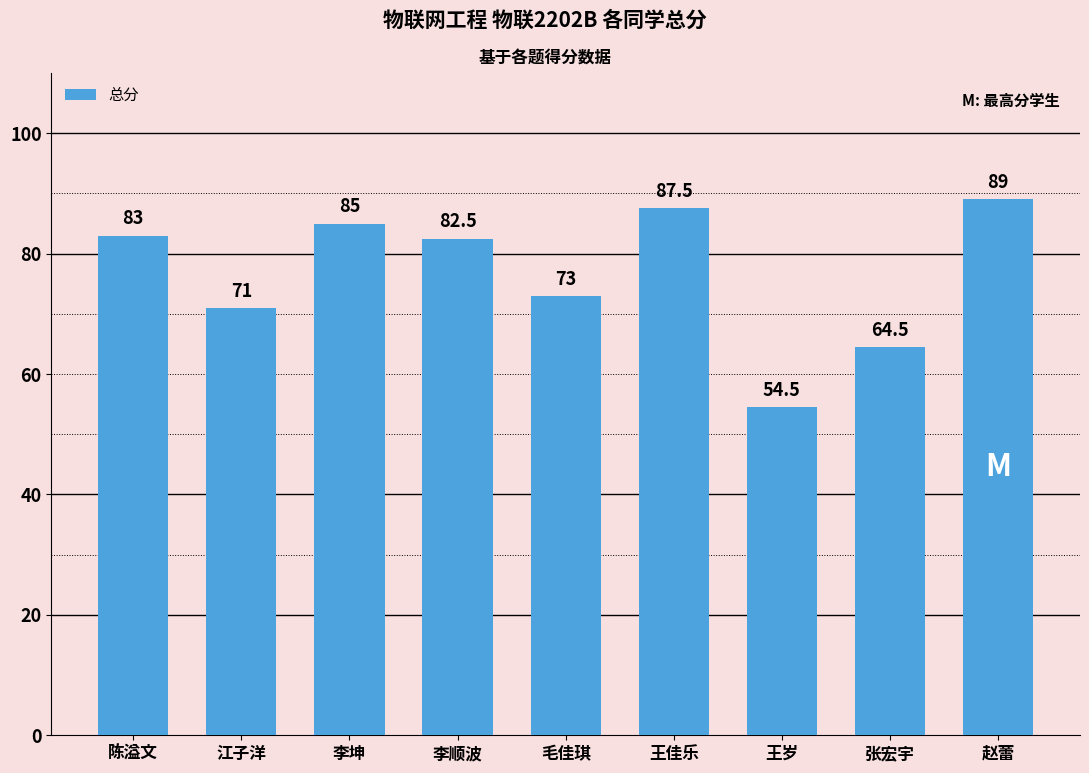

How many categories are shown in the chart?

9